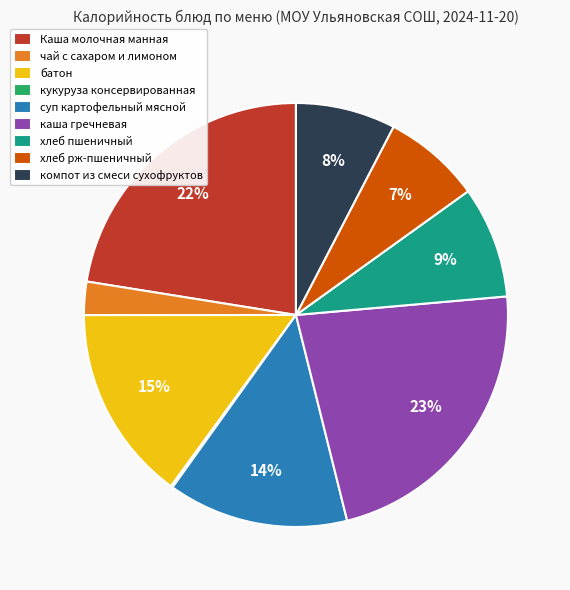

What percentage is the чай с сахаром и лимоном slice, to the nearest percent?

3%